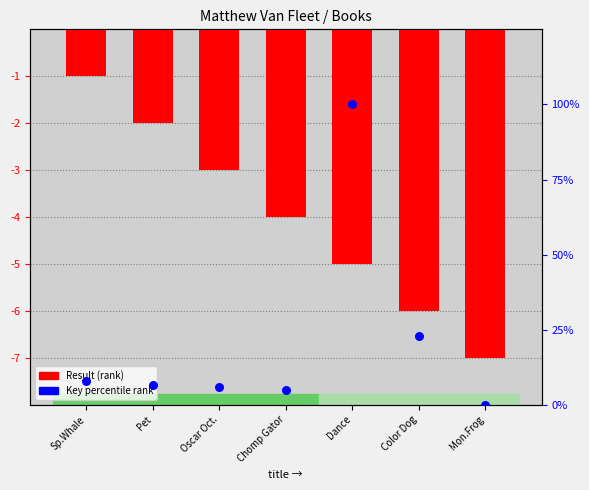

Is the value of Result (rank) at Sp.Whale greater than the value of Key percentile rank at Pet?

No